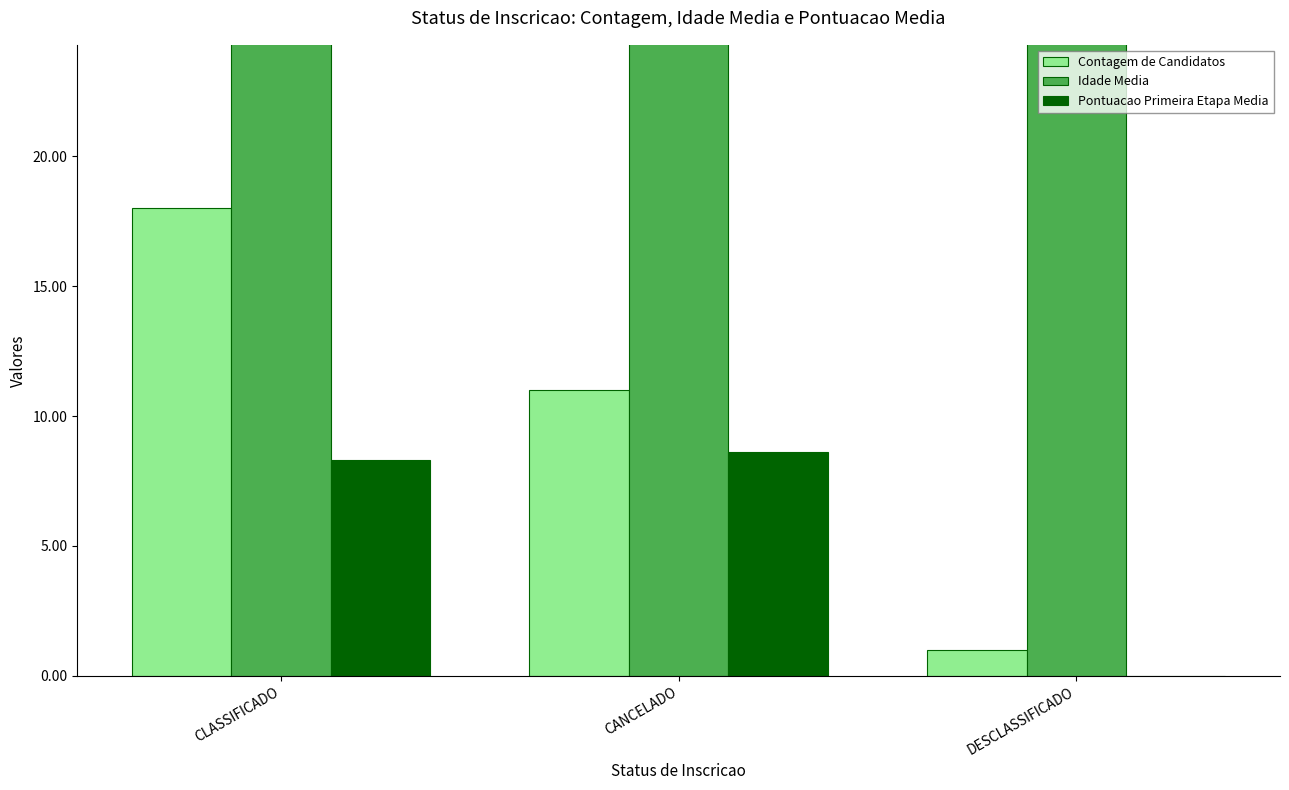

True or false: Contagem de Candidatos has a value of 6.4 at CANCELADO.

False